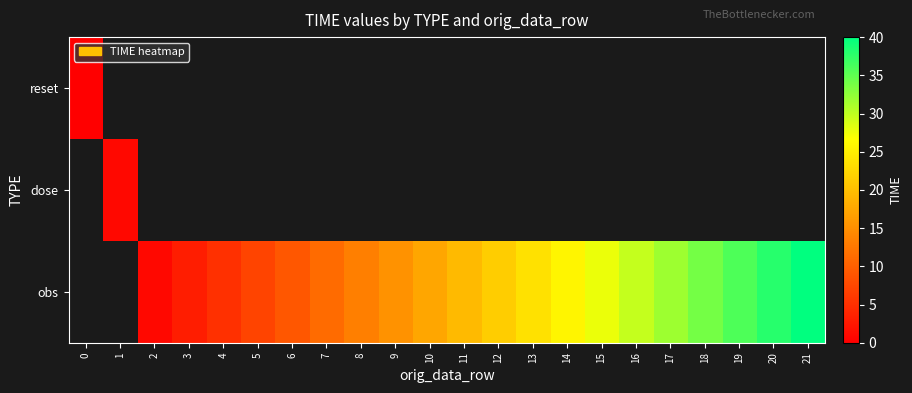

How many series are shown in this chart?

3